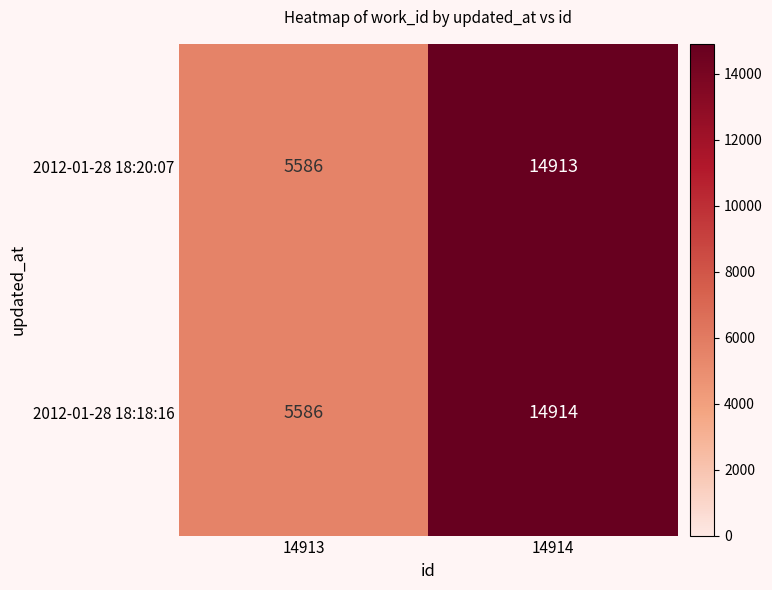

What is the approximate value of 2012-01-28 18:20:07 at 14914, to the nearest 10?

14910